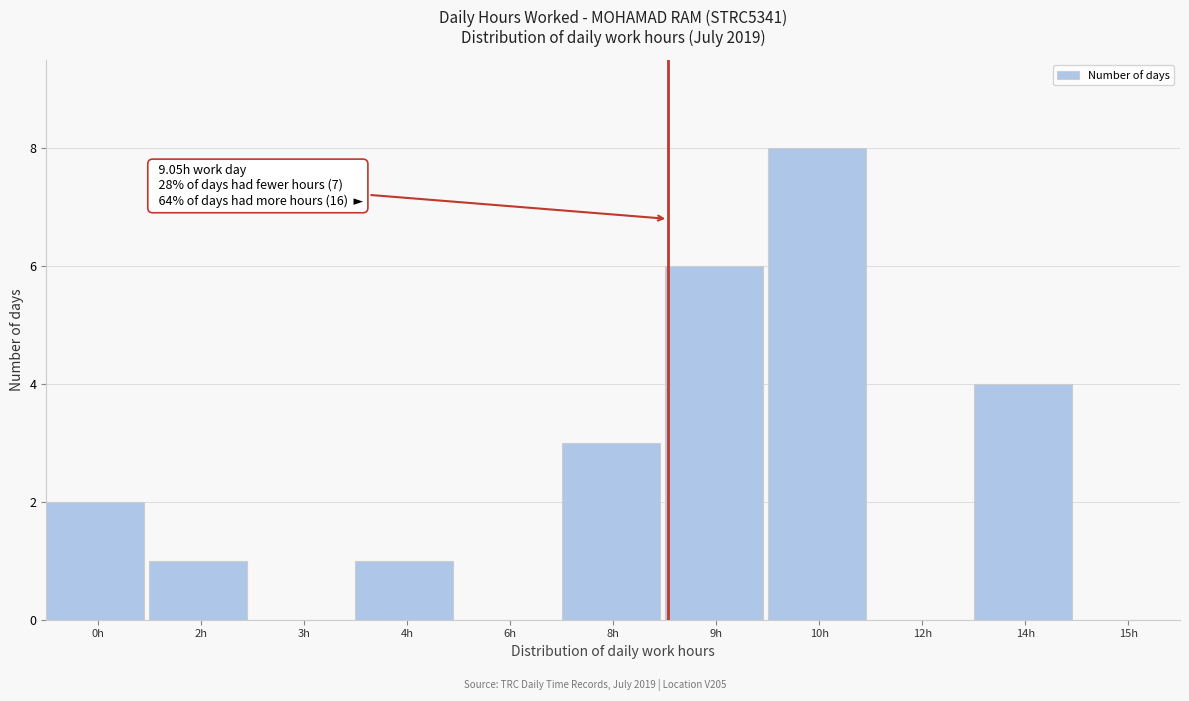

Reading left to right, transcribe all the data shown in this chart.

0h=2	2h=1	3h=0	4h=1	6h=0	8h=3	9h=6	10h=8	12h=0	14h=4	15h=0